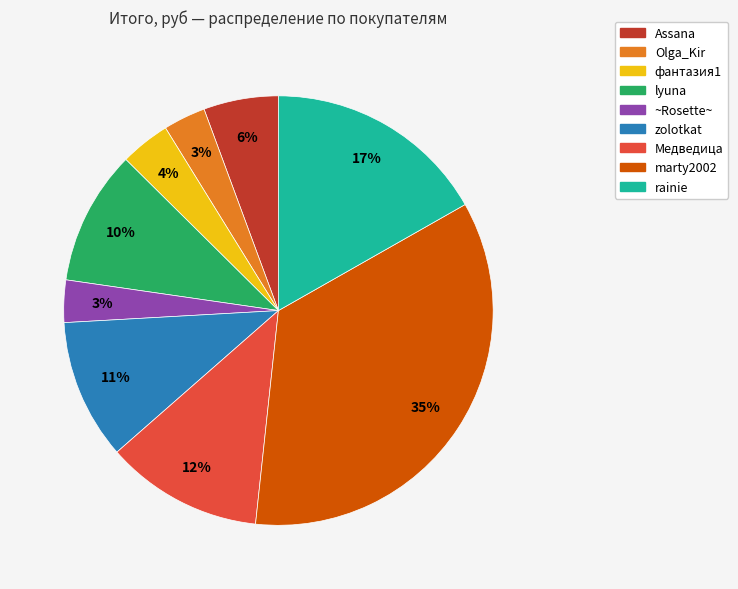

To the nearest percent, what is the difference between the ~Rosette~ and marty2002 slice percentages?

32%